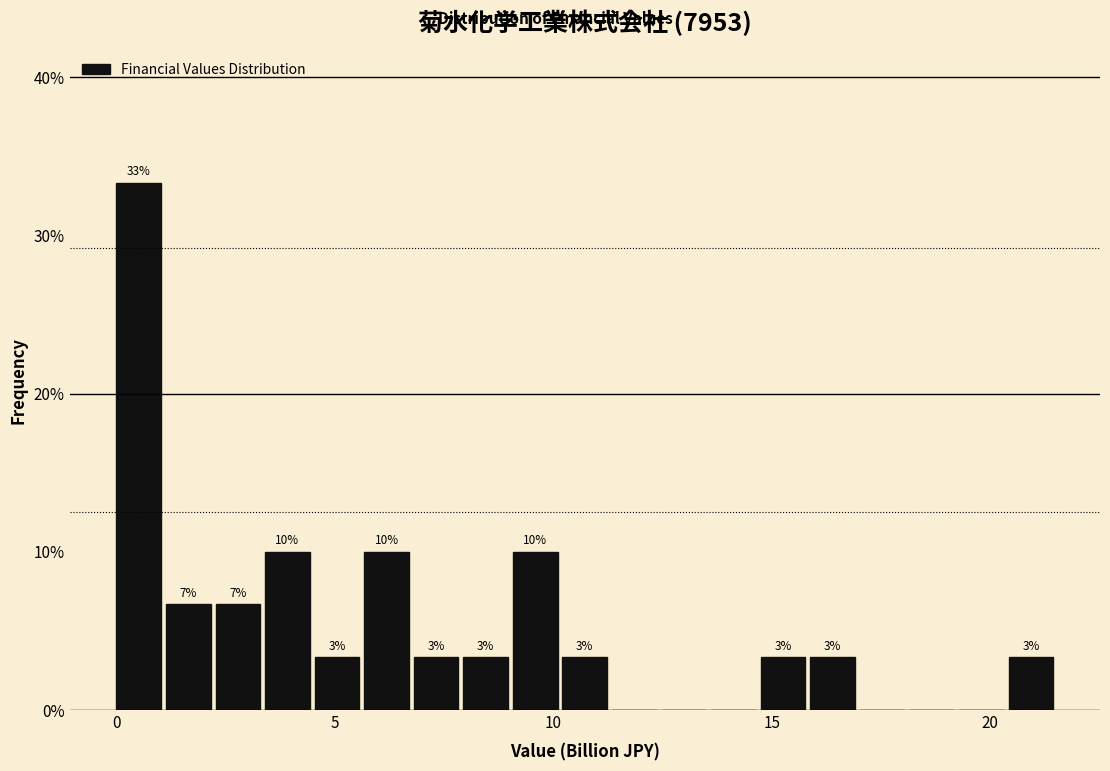

Read against the x-axis, roughly where is the centre of the tallest bar?

0.5